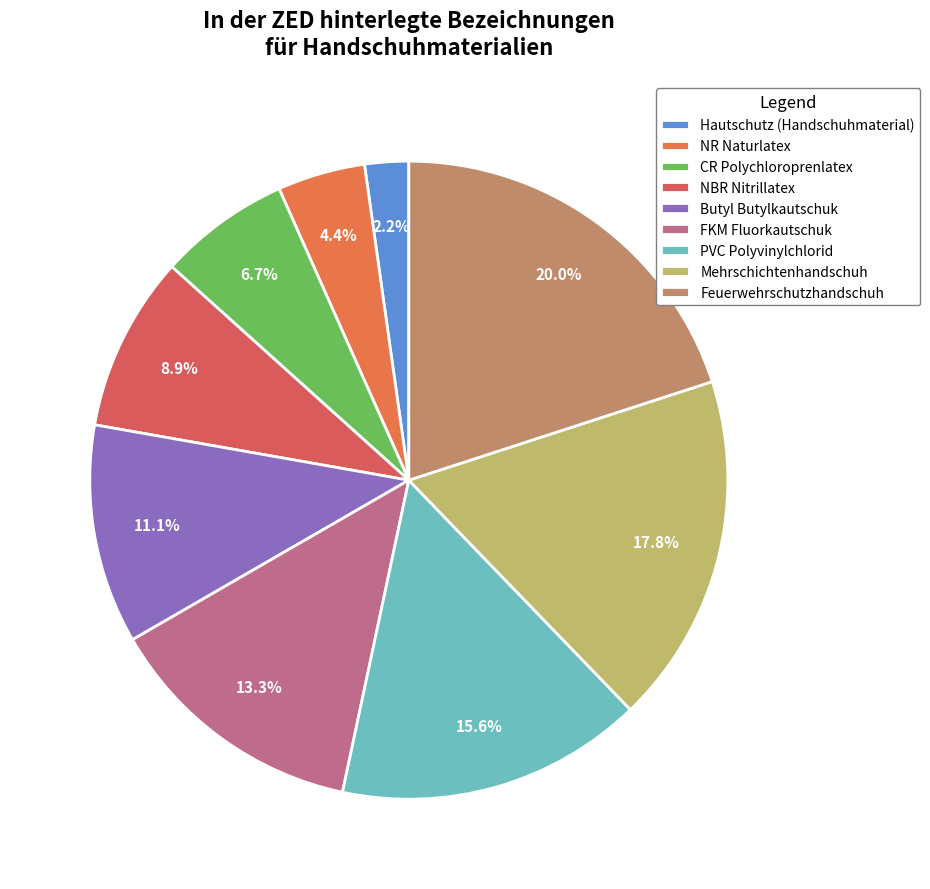

The Feuerwehrschutzhandschuh slice represents 20% of the pie. True or false?

True